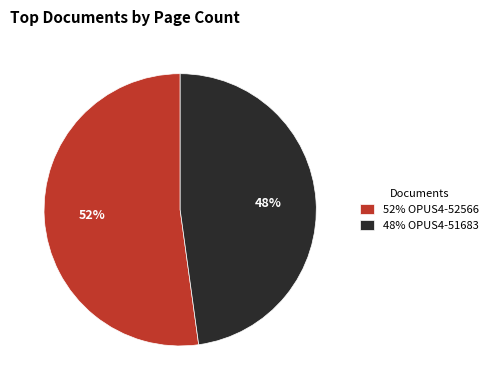

How many slices are in this pie chart?

2